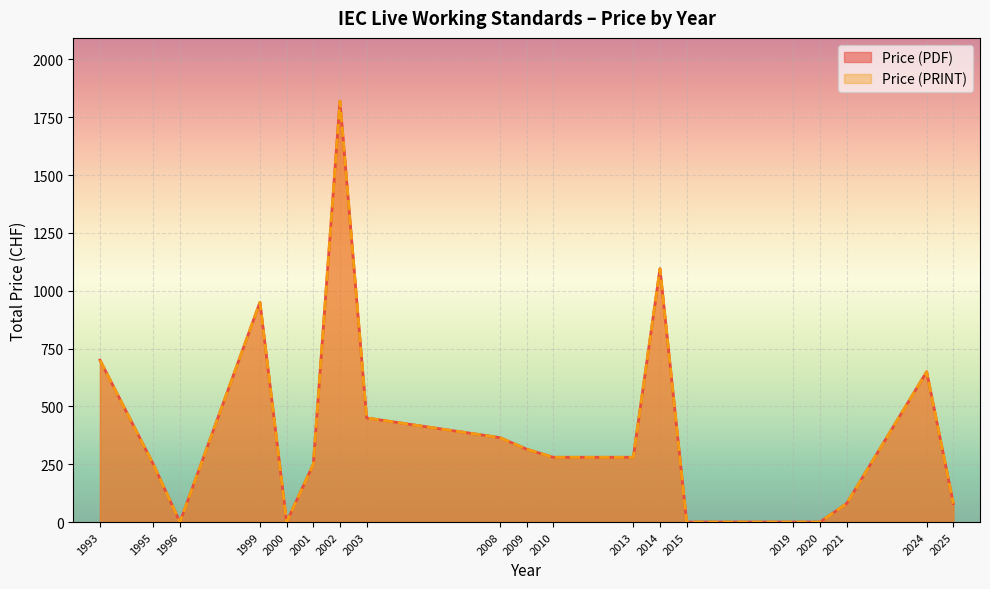

What is the difference between the Price (PDF) values at 2019 and 2010?

280